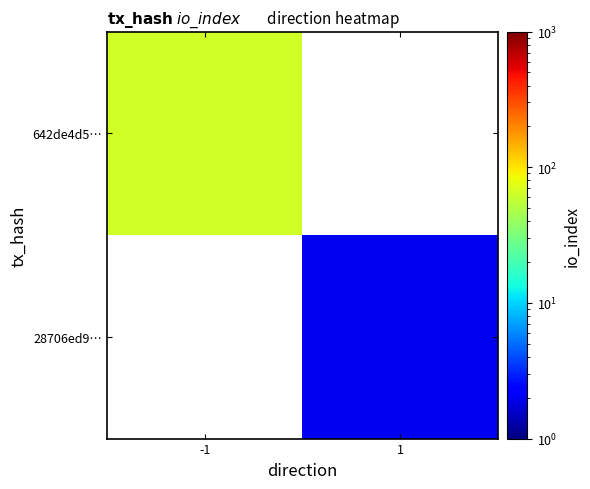

Is it true that 642de4d5… equals 64.0 at -1?

True